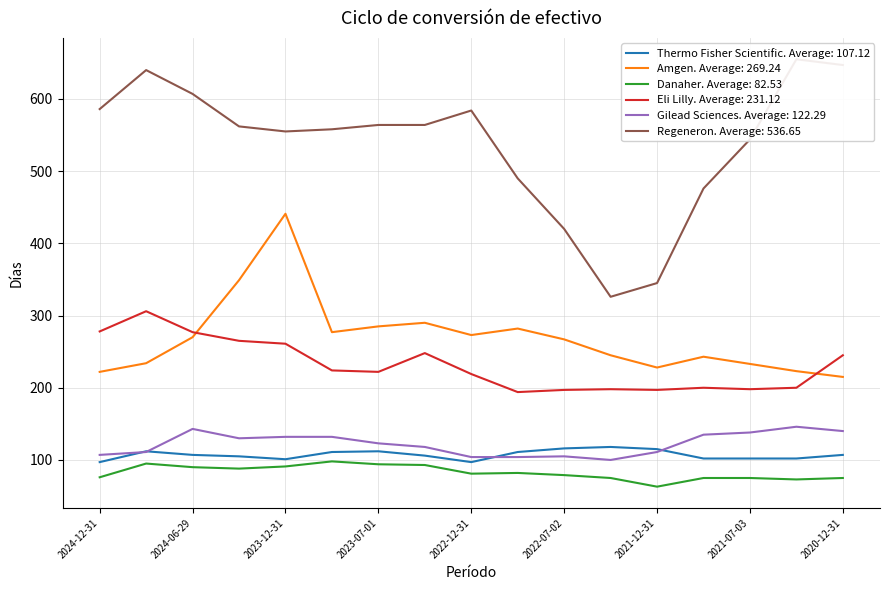

What is the difference between the maximum and minimum values in the Danaher series?

35